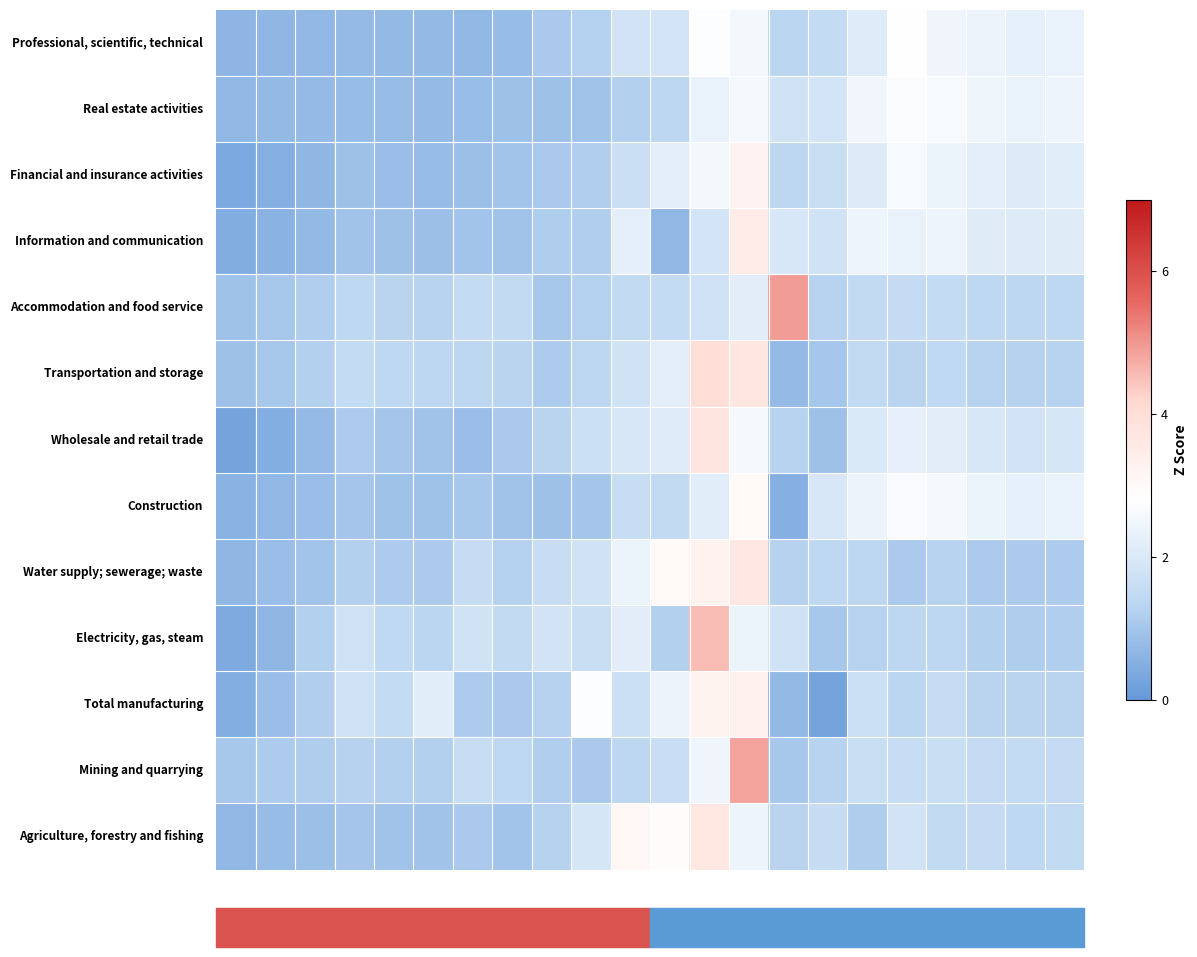

At which category is the sum across all series the highest?

13